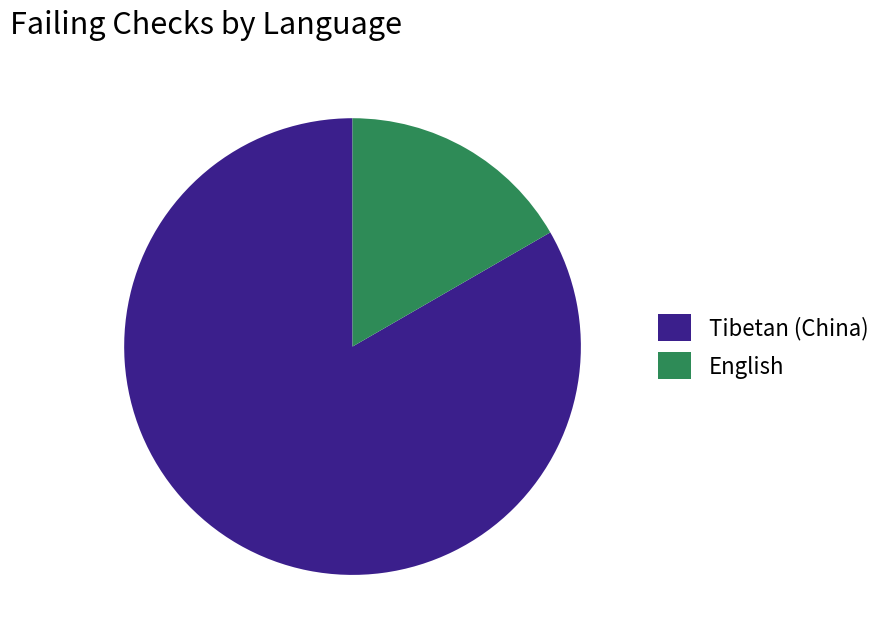

Which category has the smallest portion of the pie?

English